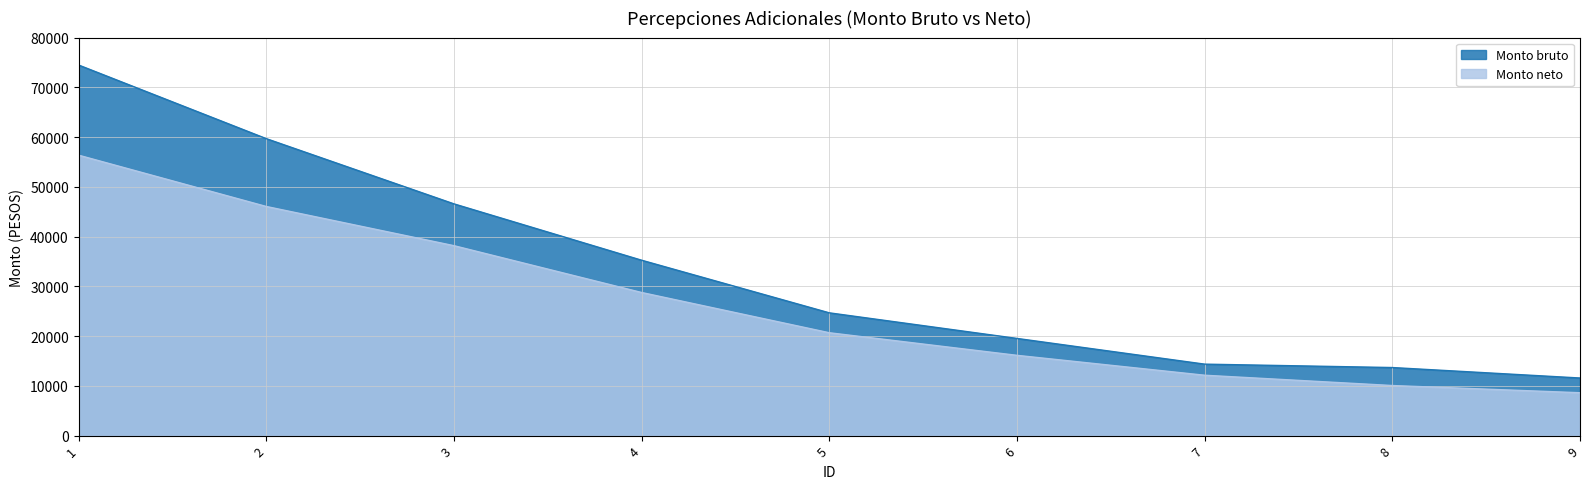

What is the total value across all series at 7?

26490.8